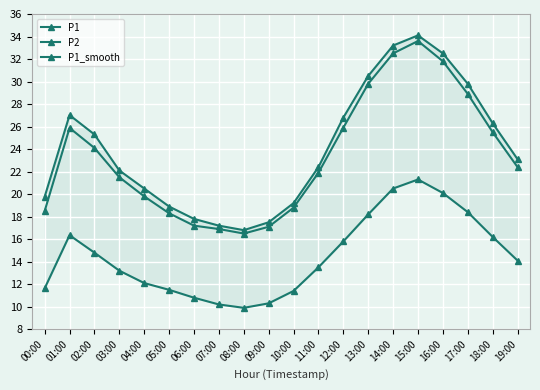

At which category does the chart reach its peak across all series?

15:00